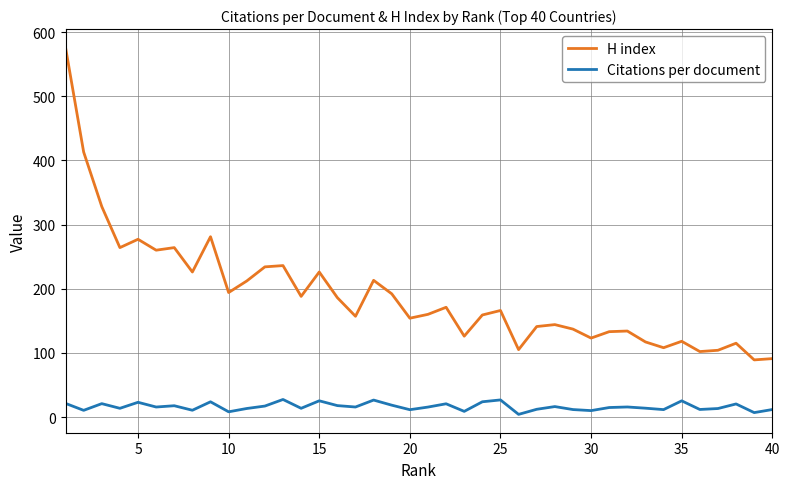

True or false: Citations per document and H index cross at least once.

False